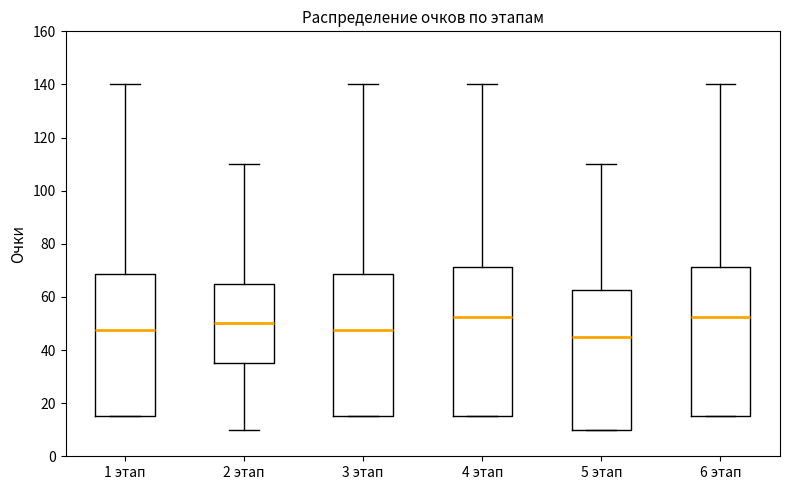

Reading left to right, read every box against the y-axis: the position of its median line, the range the box covers, and the ends of its whiskers. The values are not printed on the chart, so give them approximately, as read against the axis.

1 этап: median 48, box 16 to 68, whiskers 16 to 140
2 этап: median 50, box 36 to 66, whiskers 10 to 110
3 этап: median 48, box 16 to 68, whiskers 16 to 140
4 этап: median 52, box 16 to 72, whiskers 16 to 140
5 этап: median 46, box 10 to 62, whiskers 10 to 110
6 этап: median 52, box 16 to 72, whiskers 16 to 140